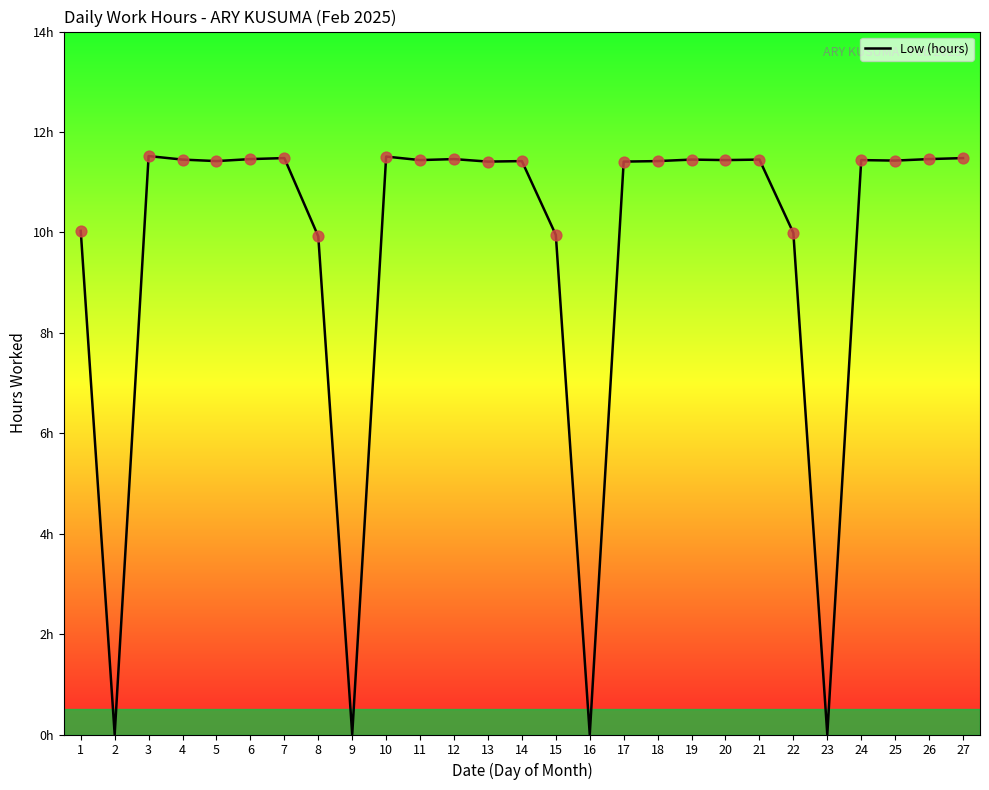

Does the chart have visible grid lines?

No